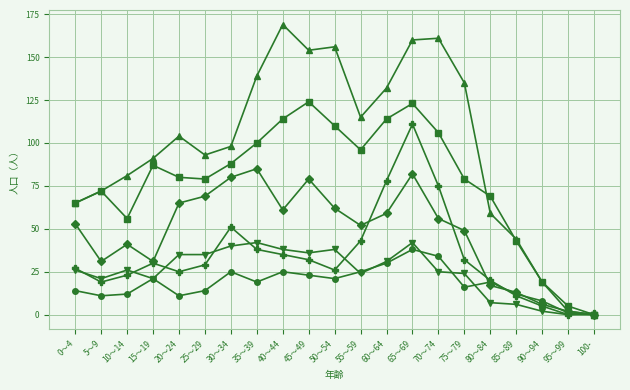

What is the label of the 4th point from the right?

85～89